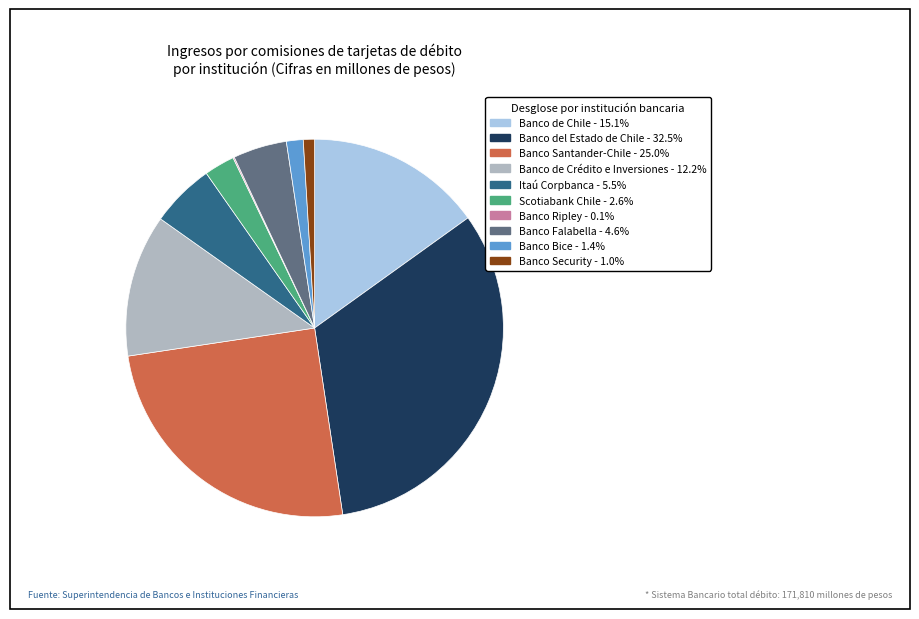

Which category has the biggest portion of the pie?

Banco del Estado de Chile